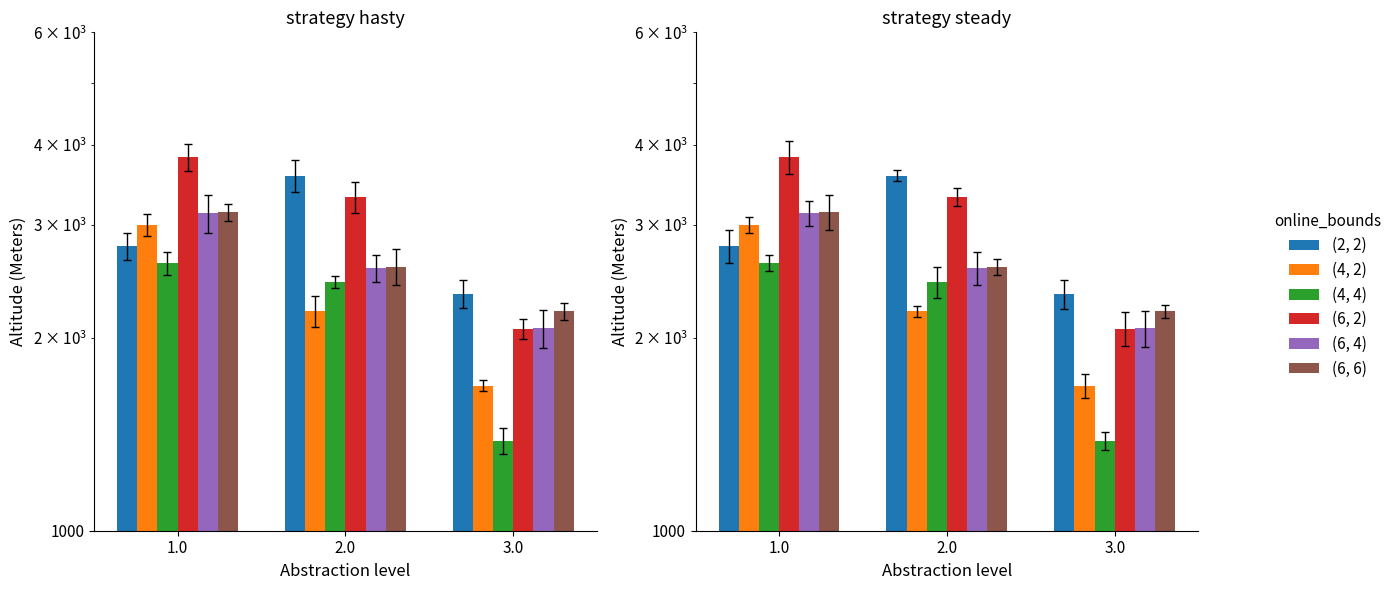

What is the difference between the (4, 4) values at 1.0 and 3.0?

1237